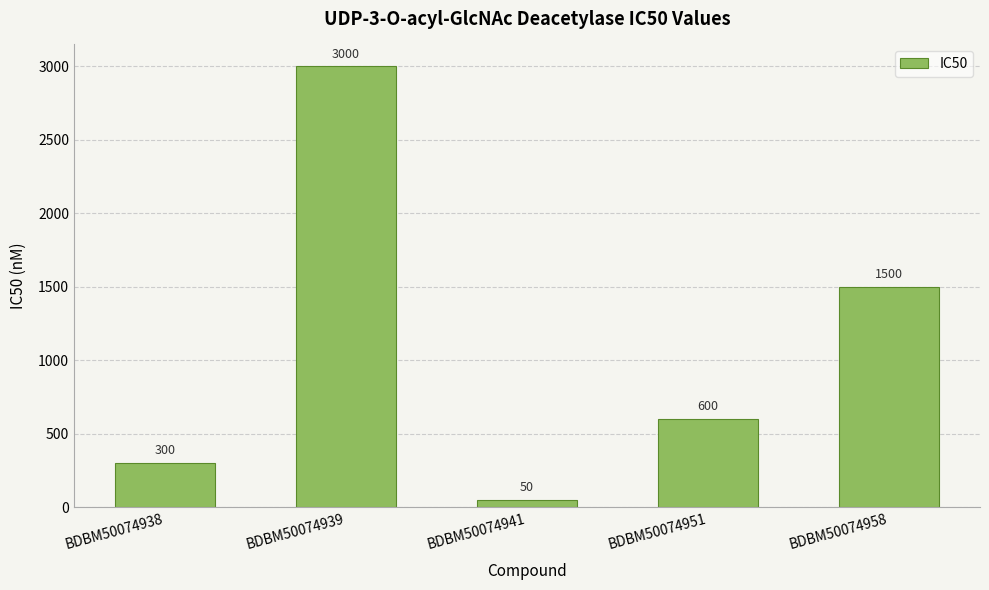

Rank the categories by value from highest to lowest.

BDBM50074939, BDBM50074958, BDBM50074951, BDBM50074938, BDBM50074941